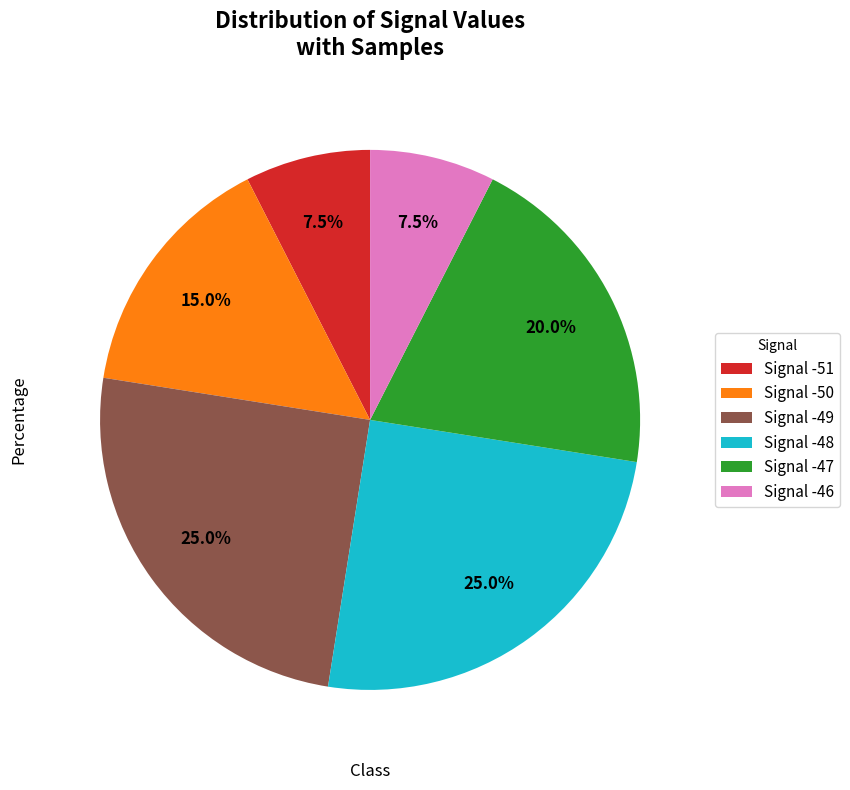

Count the number of slices in the pie.

6